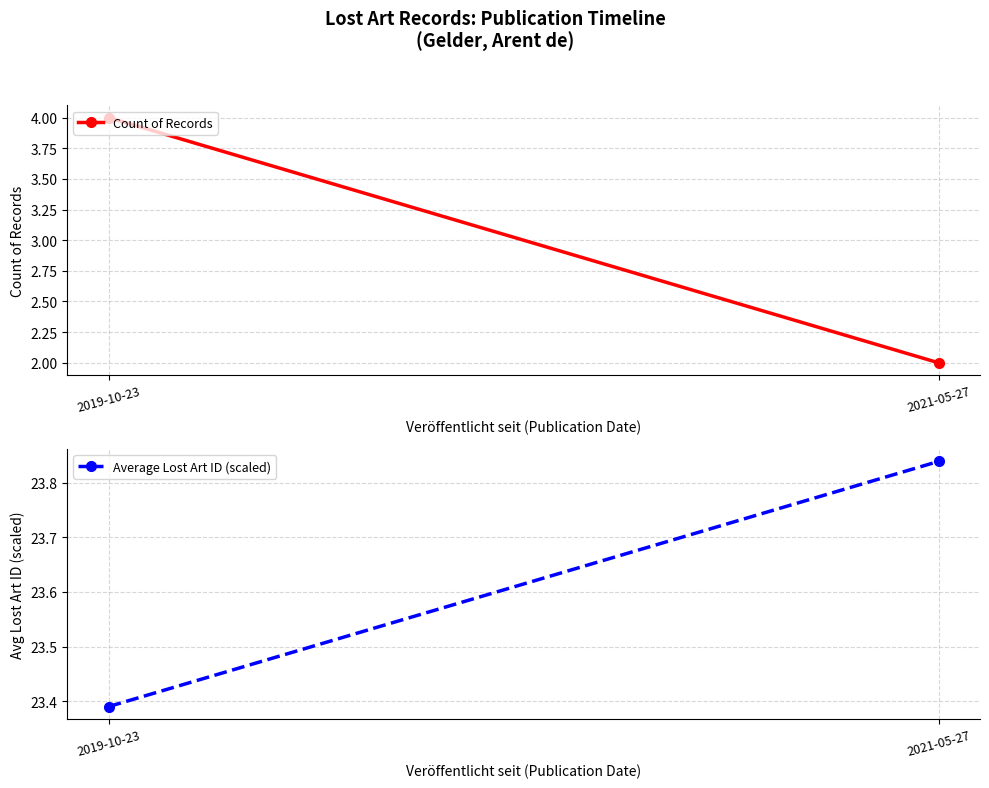

At how many categories does at least one series exceed 19?

2